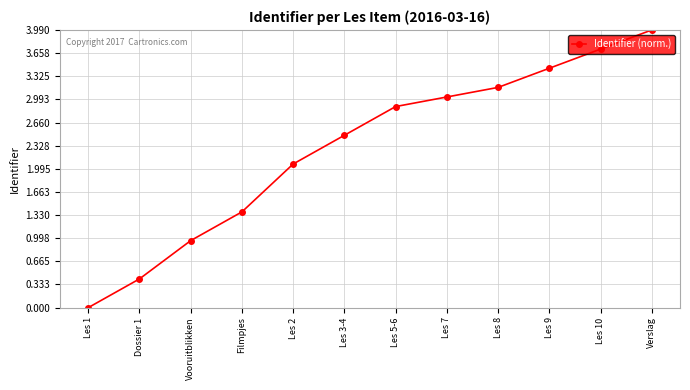

Reading left to right, transcribe all the data shown in this chart.

0.0	0.4	1.0	1.4	2.1	2.5	2.9	3.0	3.2	3.4	3.7	4.0